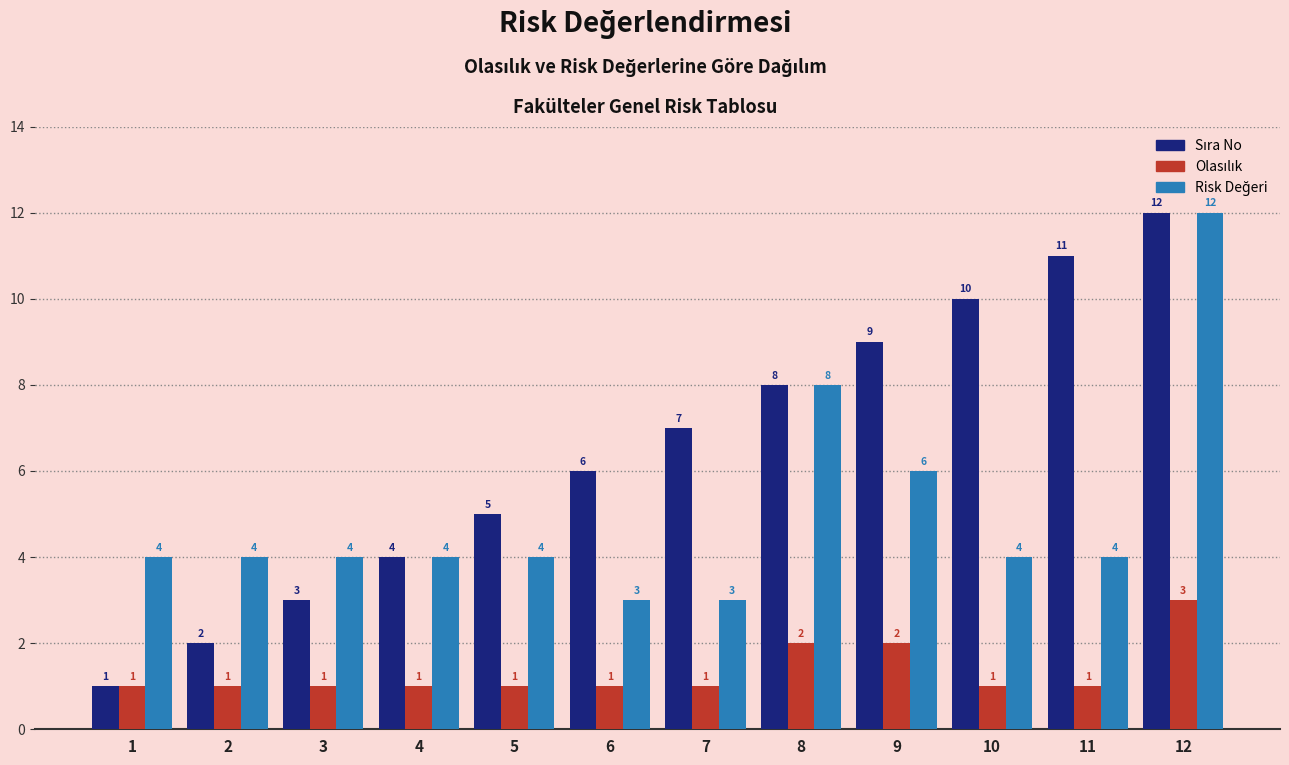

How many bars are there in total?

36